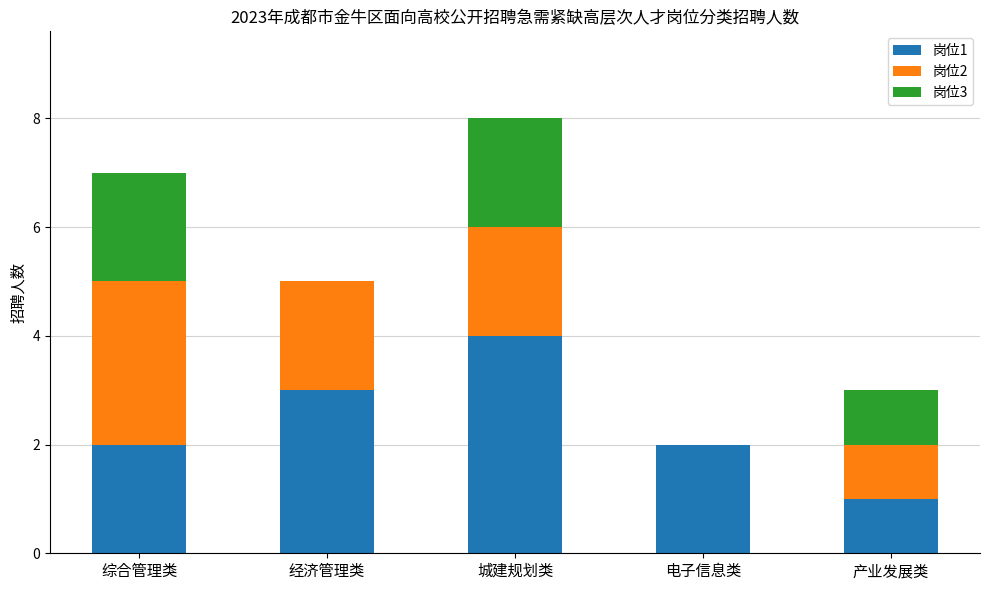

What is the total value across all series at 经济管理类?

5